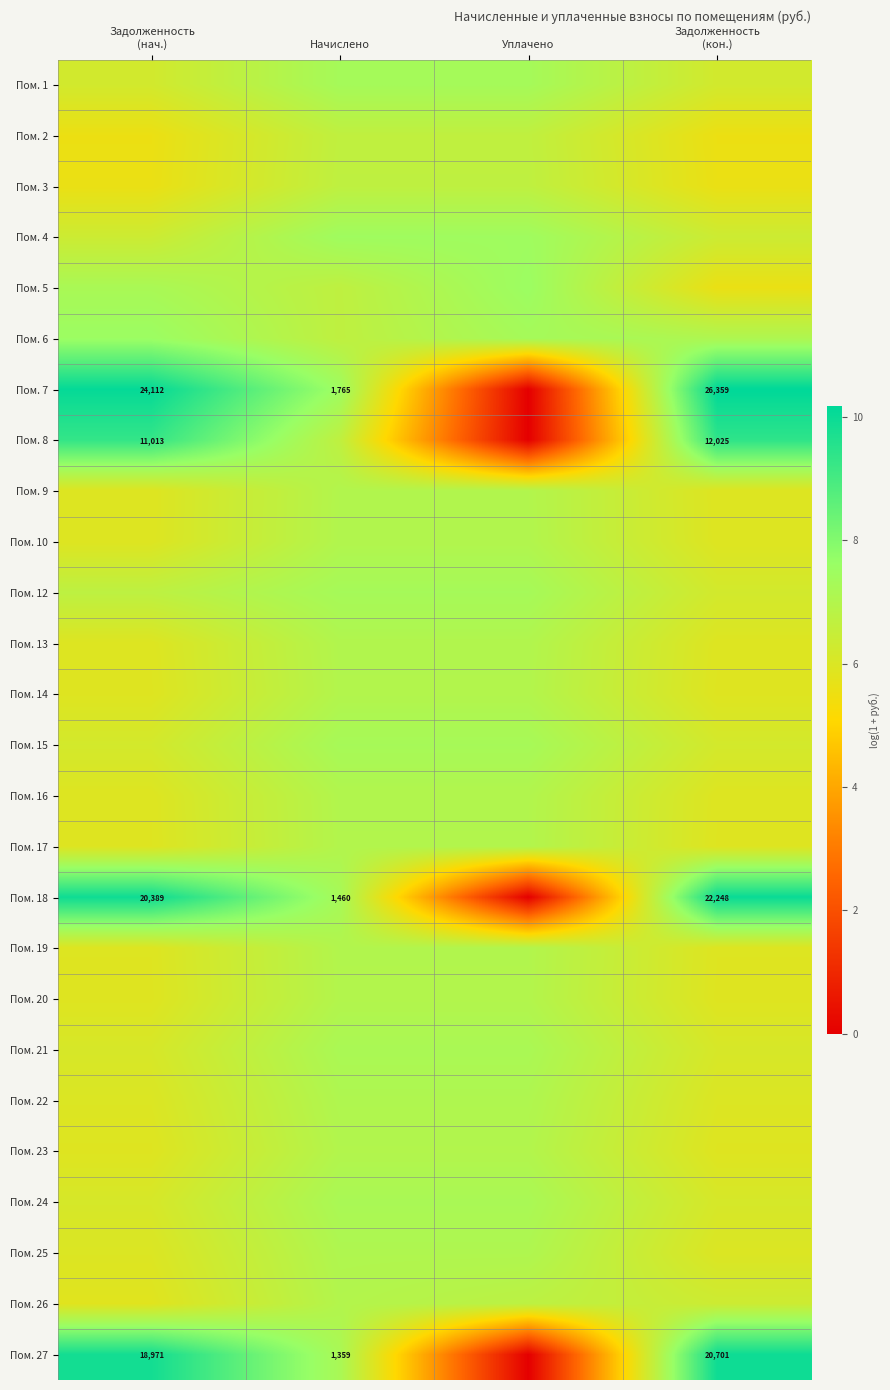

What is the difference between the maximum and minimum values in the Пом. 5 series?

1.9